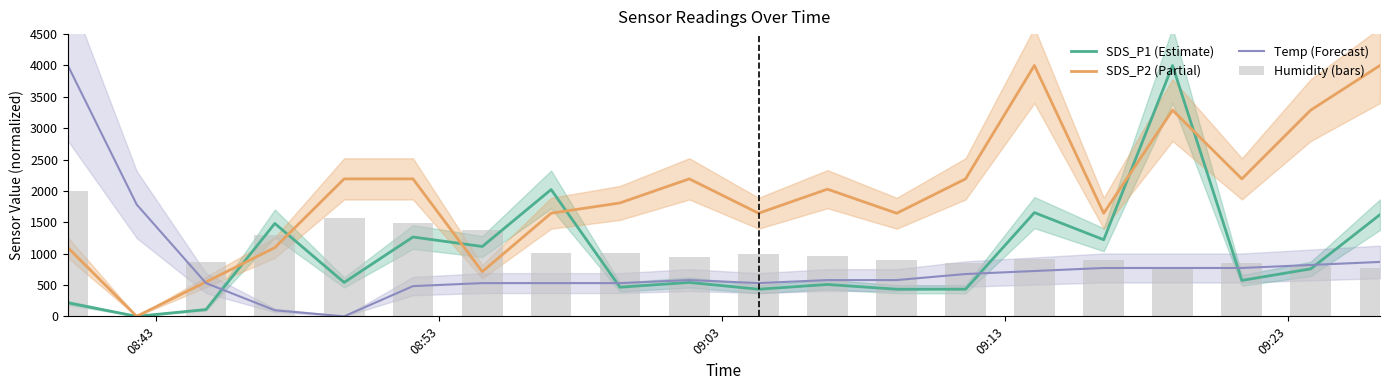

What is the sum of all SDS_P2 (Partial) values?

39397.3